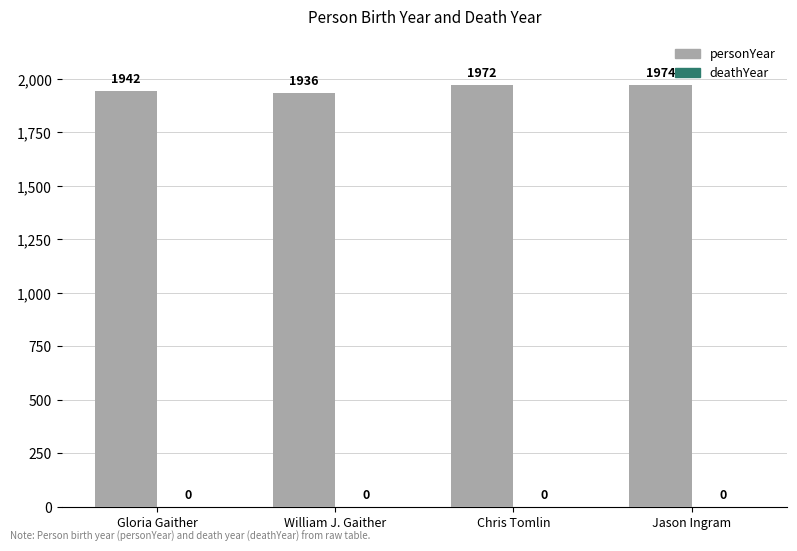

What is the minimum value shown in the chart?

1936